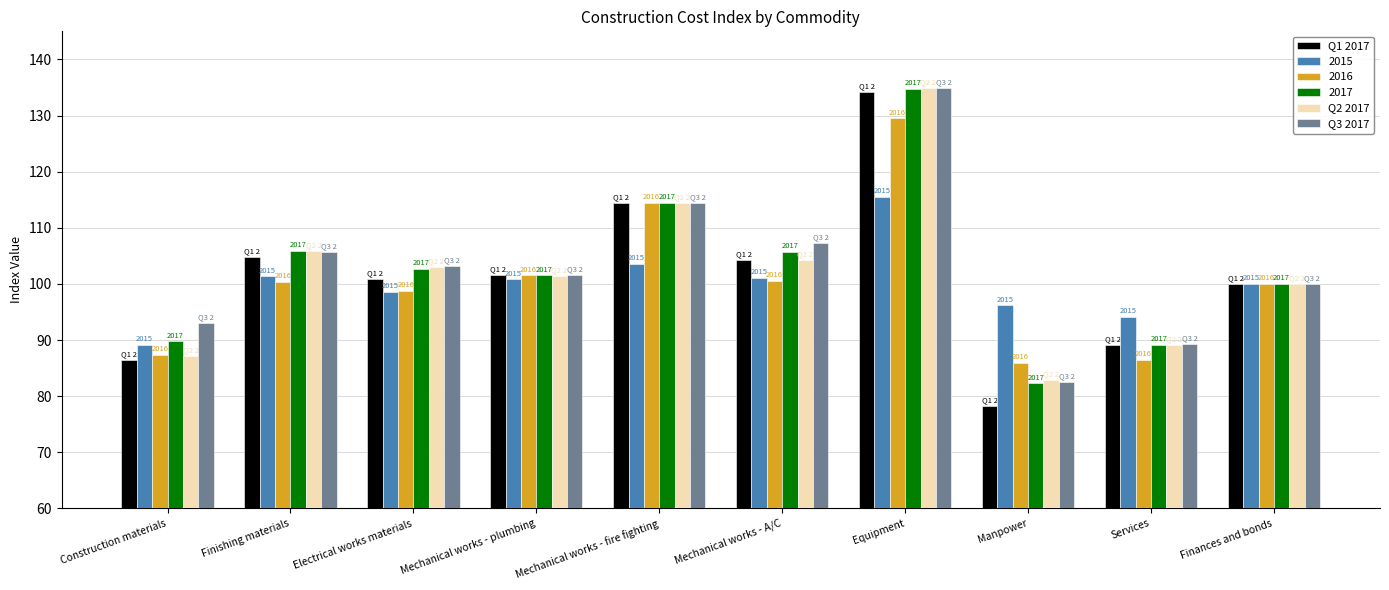

At which label is Q1 2017 closest to 106?

Finishing materials